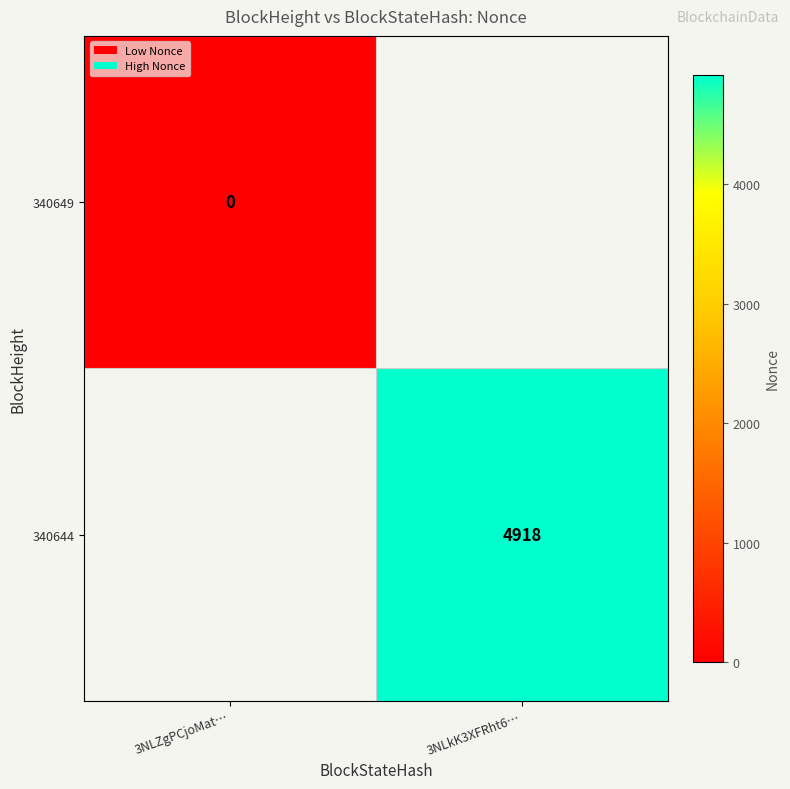

Is the value of 340649 at 3NLZgPCjoMat… greater than the value of 340644 at 3NLkK3XFRht6…?

No